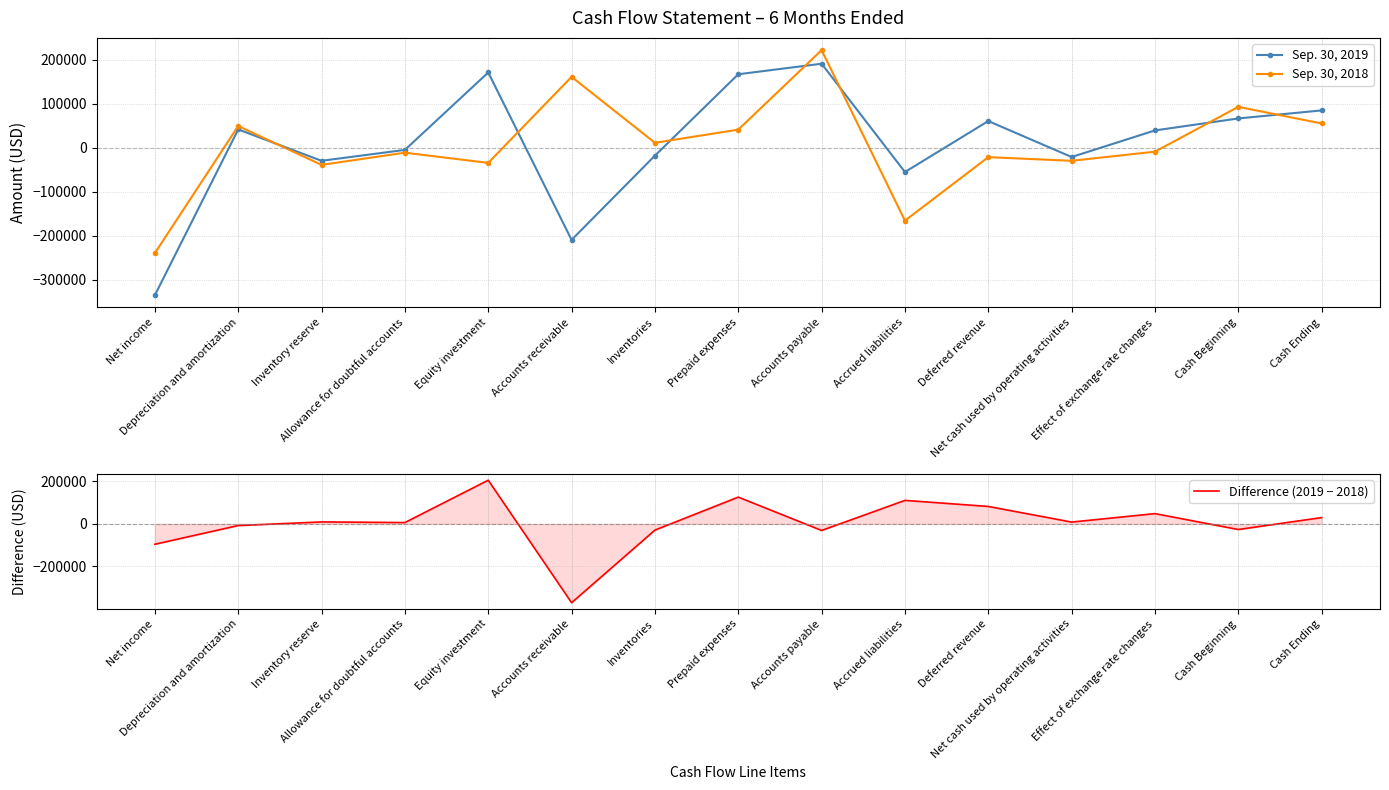

Which series has the largest total across all categories?

Sep. 30, 2019